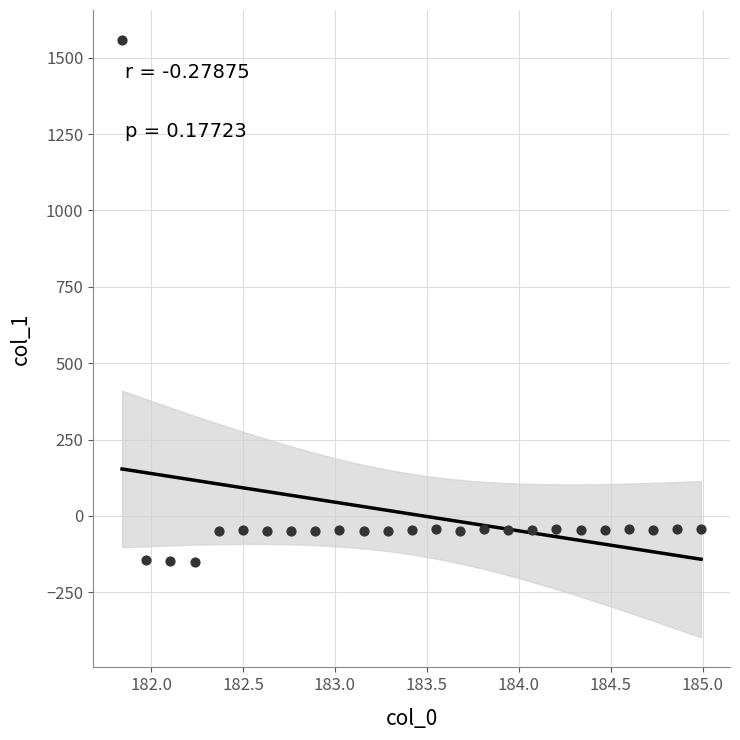

What is the range of X values (max minus min)?

3.1